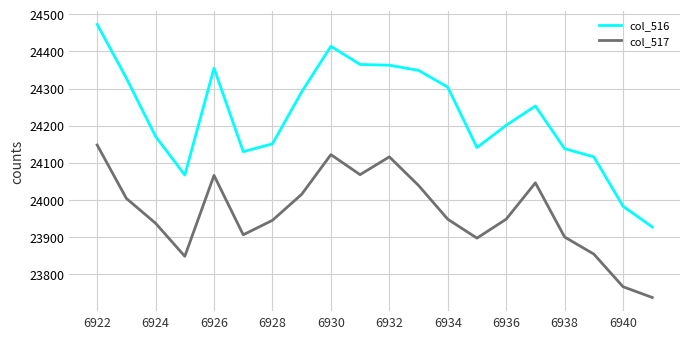

List the series in order of their peak value, lowest first.

col_517, col_516